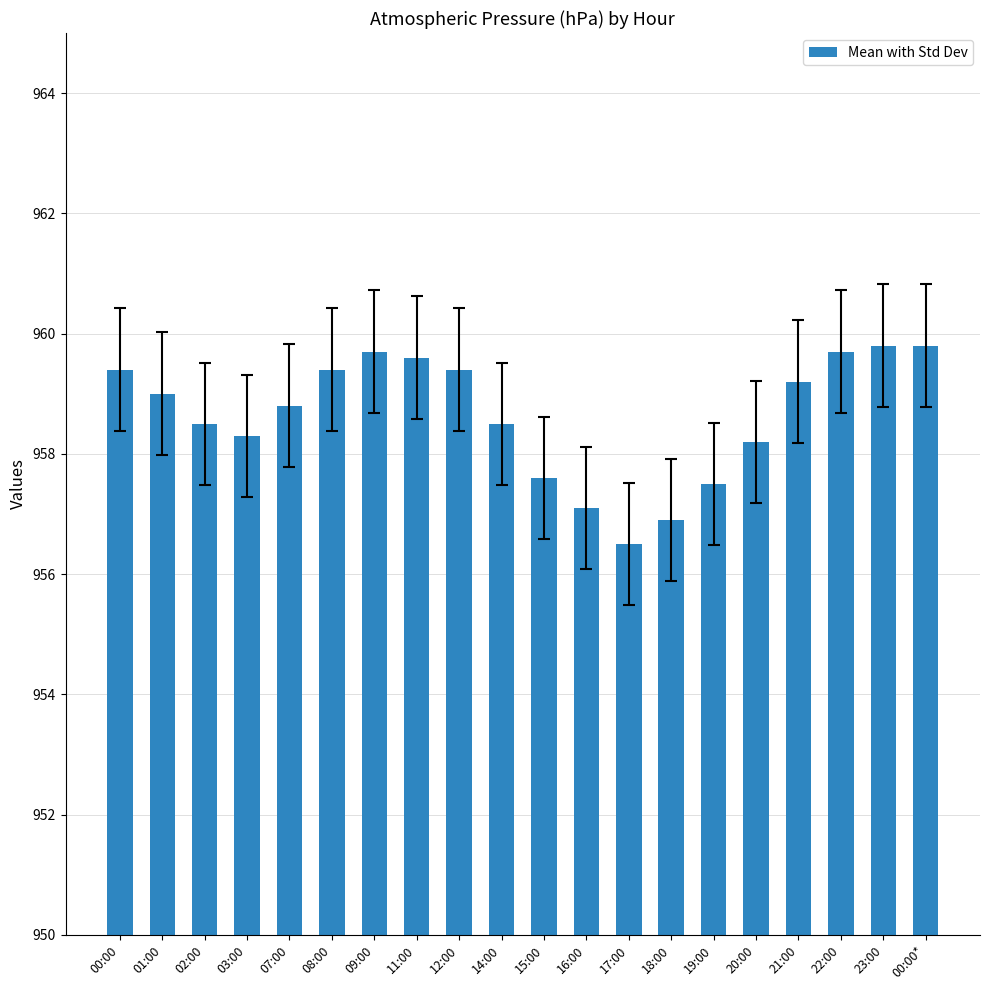

How many values are below 959?

10